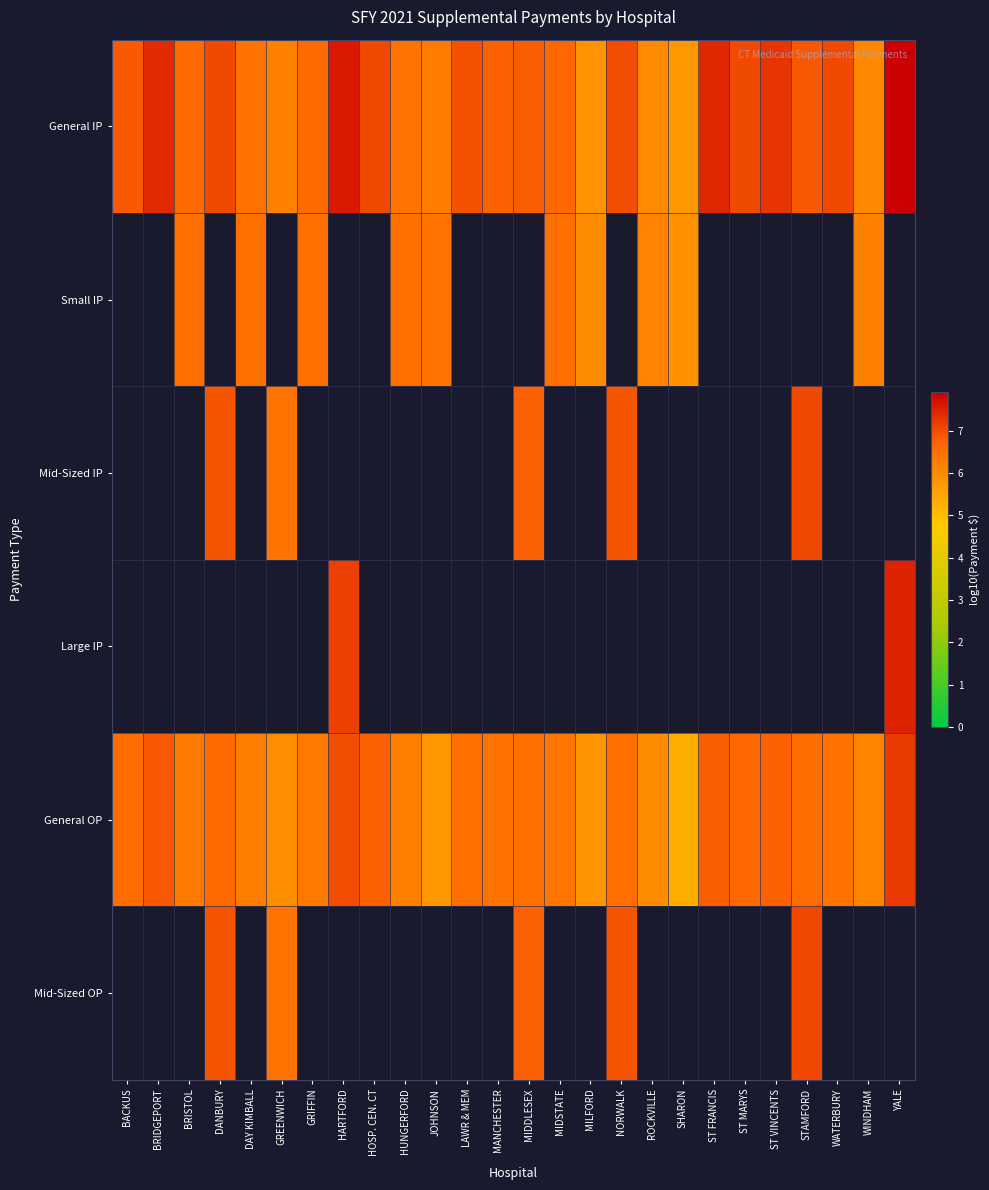

How many positive values does the Large IP series have?

2